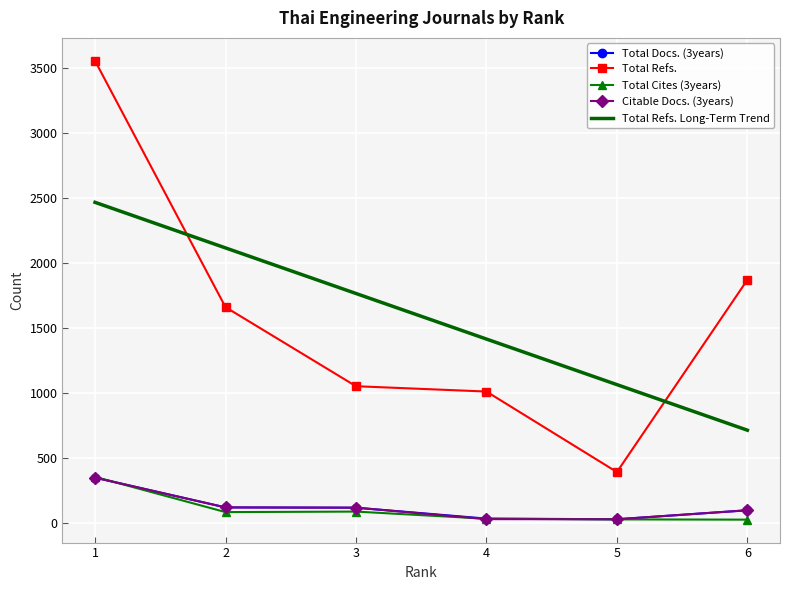

Where do Citable Docs. (3years) and Total Cites (3years) first cross each other?

1 and 2